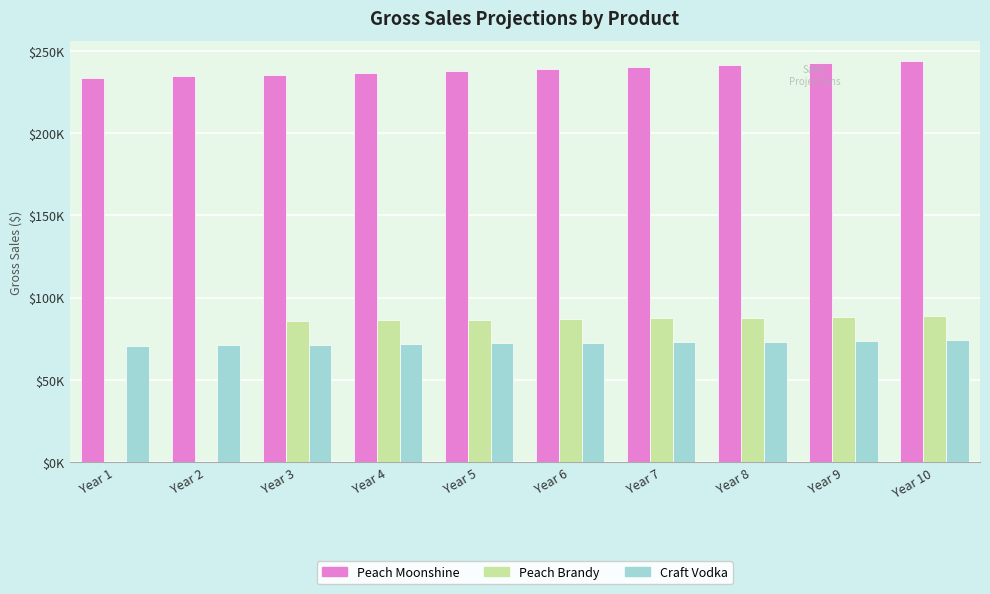

What is the value of the Craft Vodka bar at the 6th from the left?

72445.1